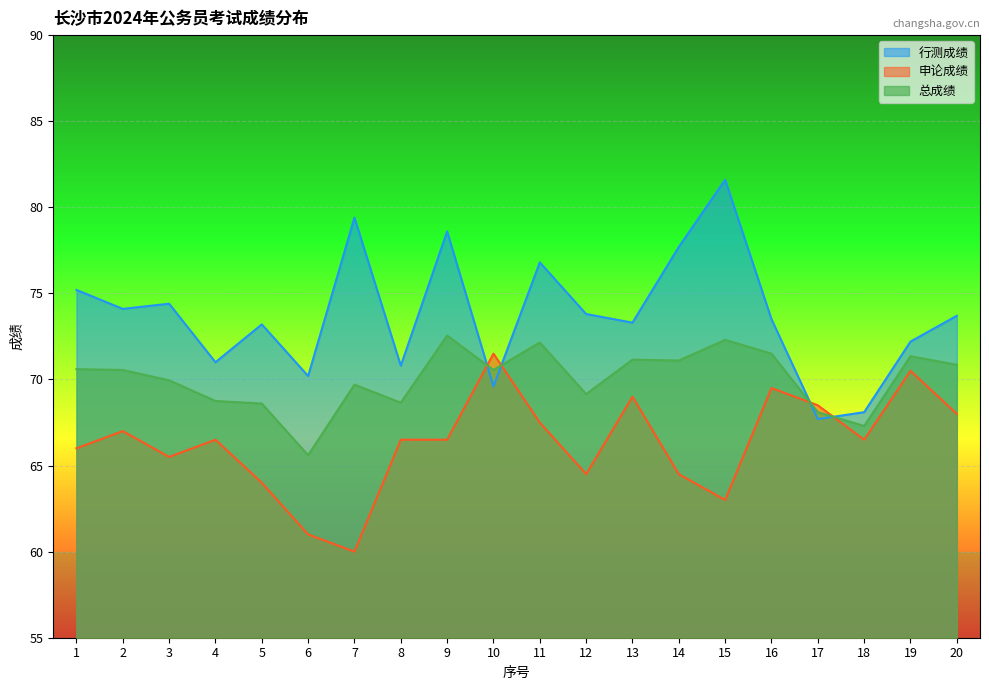

At which label does 行测成绩 first exceed 73?

1